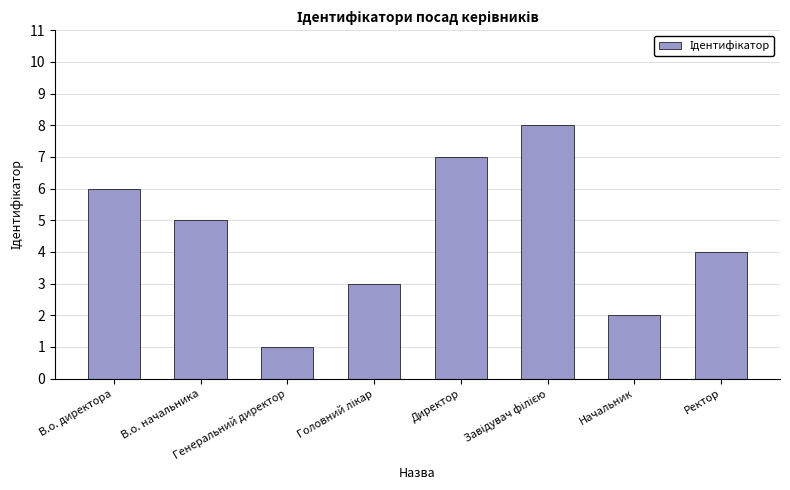

Reading left to right, extract all data points from this chart.

6	5	1	3	7	8	2	4